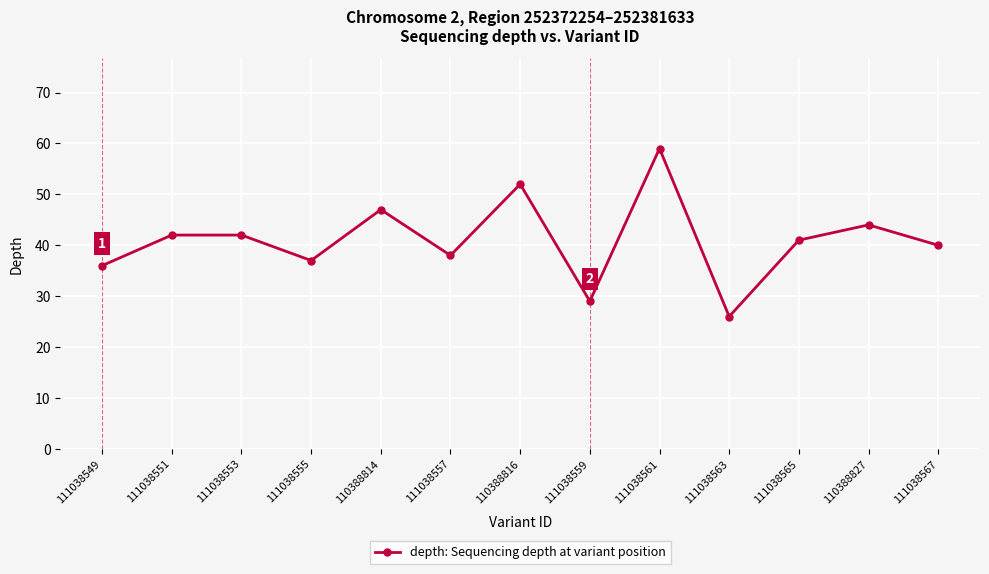

What is the difference between the maximum and minimum values?

33